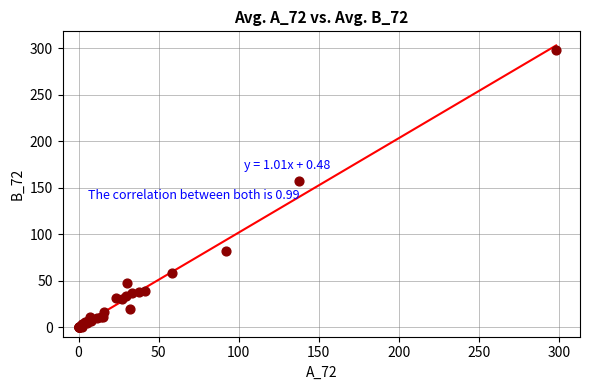

What Y value in the scatter plot is closest to 149?

157.9